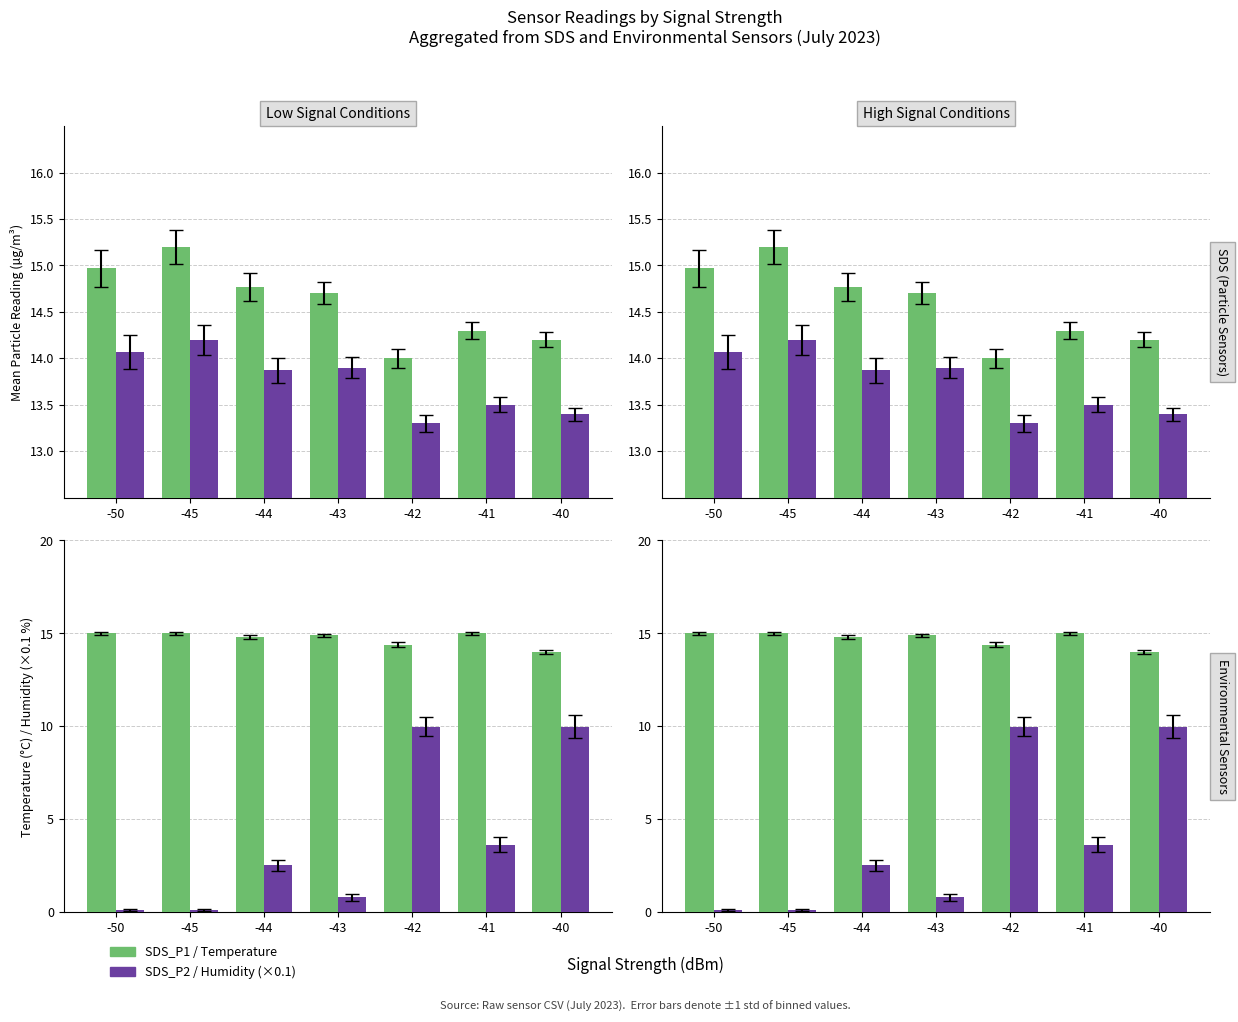

At which label does Humidity (×0.1) reach its minimum?

-50